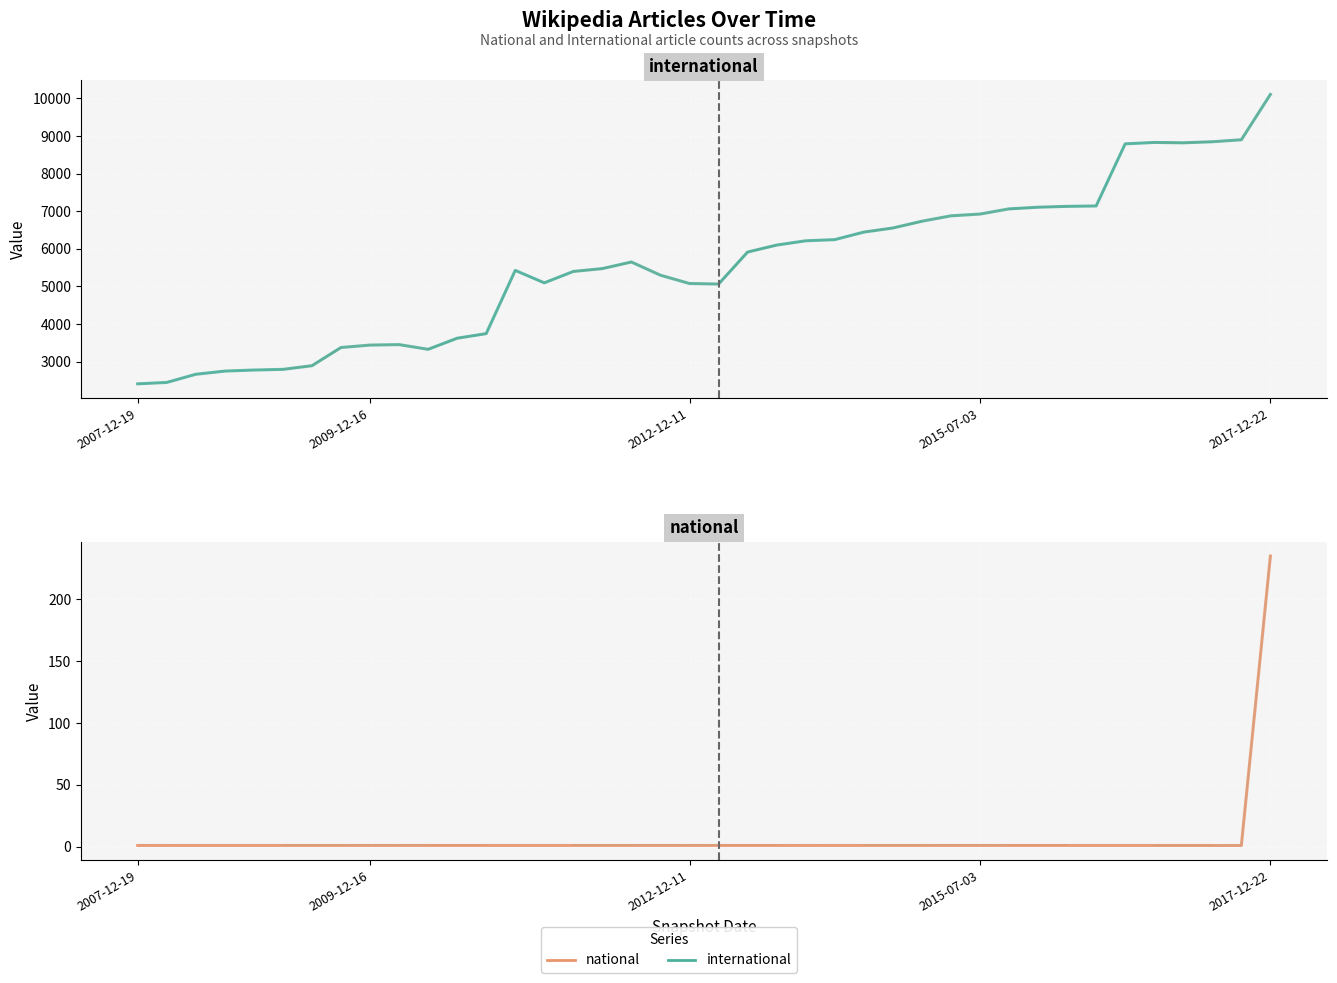

True or false: national and international cross at least once.

False